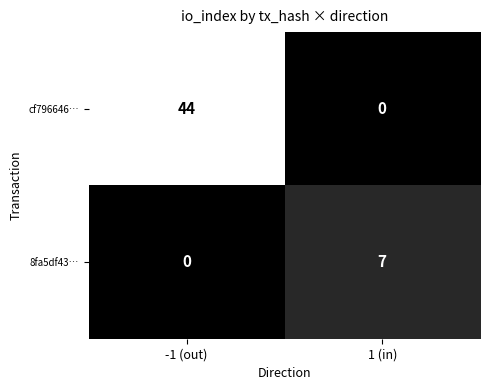

Reading left to right, list all the values displayed in this chart.

cf796646…: 44	0
8fa5df43…: 0	7